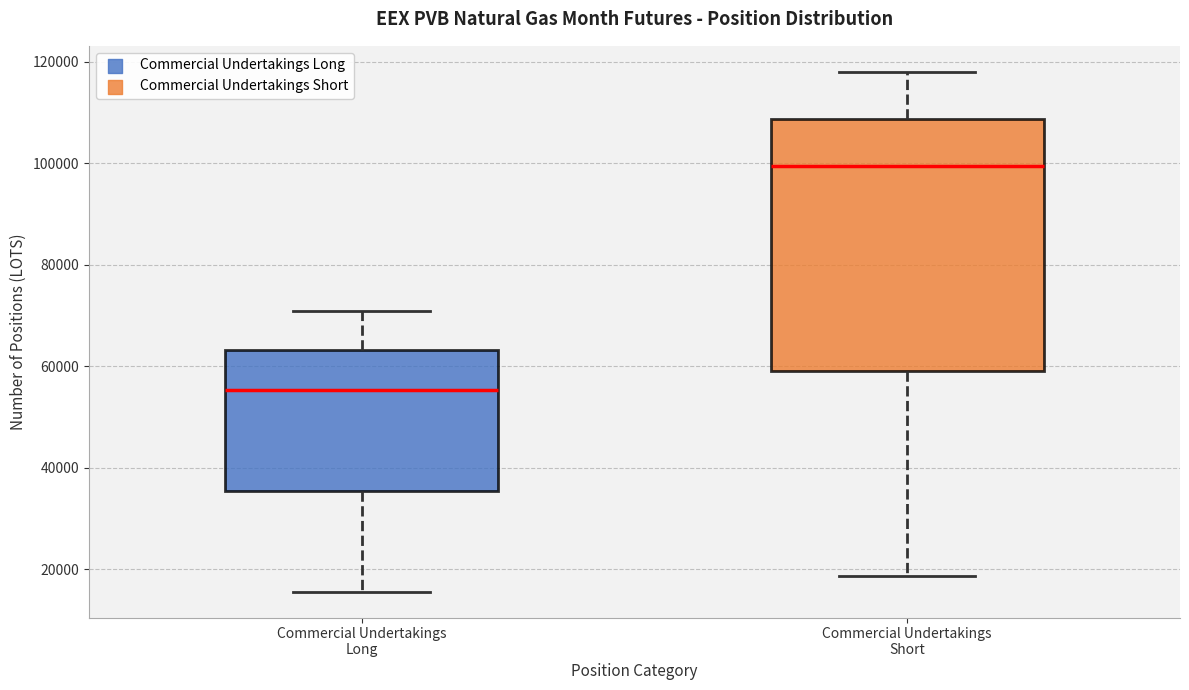

Where does the upper whisker of the box for Commercial Undertakings Long end on the y-axis? The values are not printed on the chart, so give them approximately, as read against the axis.

70000